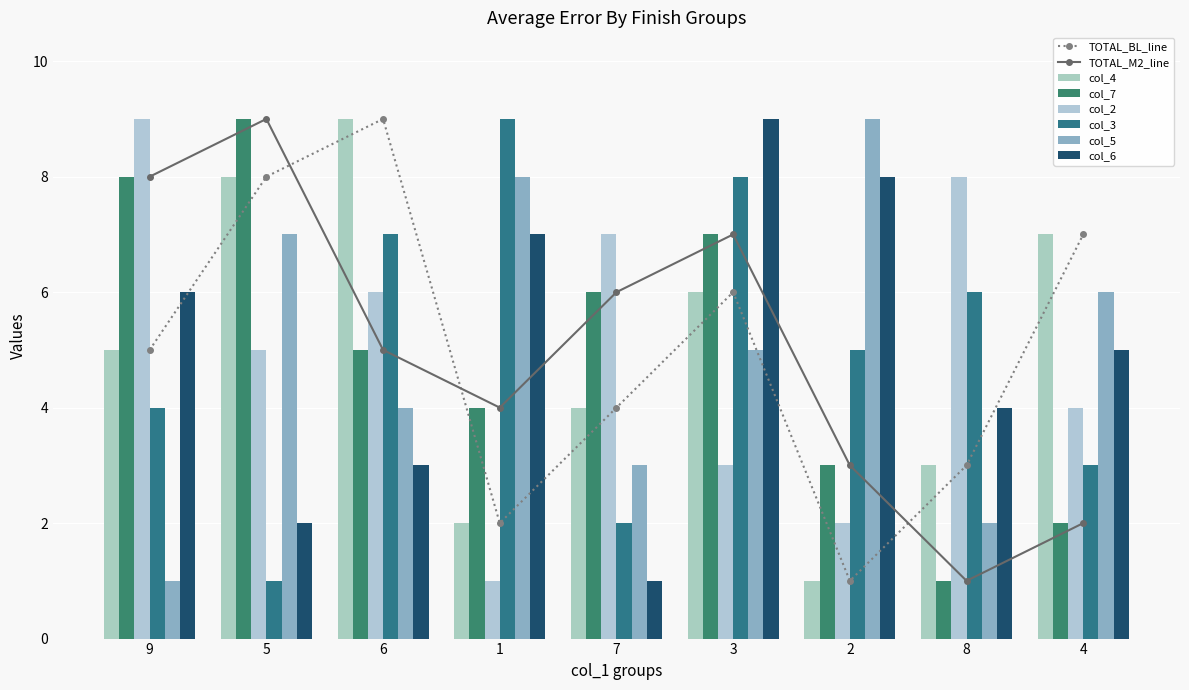

Rank the categories by col_3 value from lowest to highest.

5, 7, 4, 9, 2, 8, 6, 3, 1